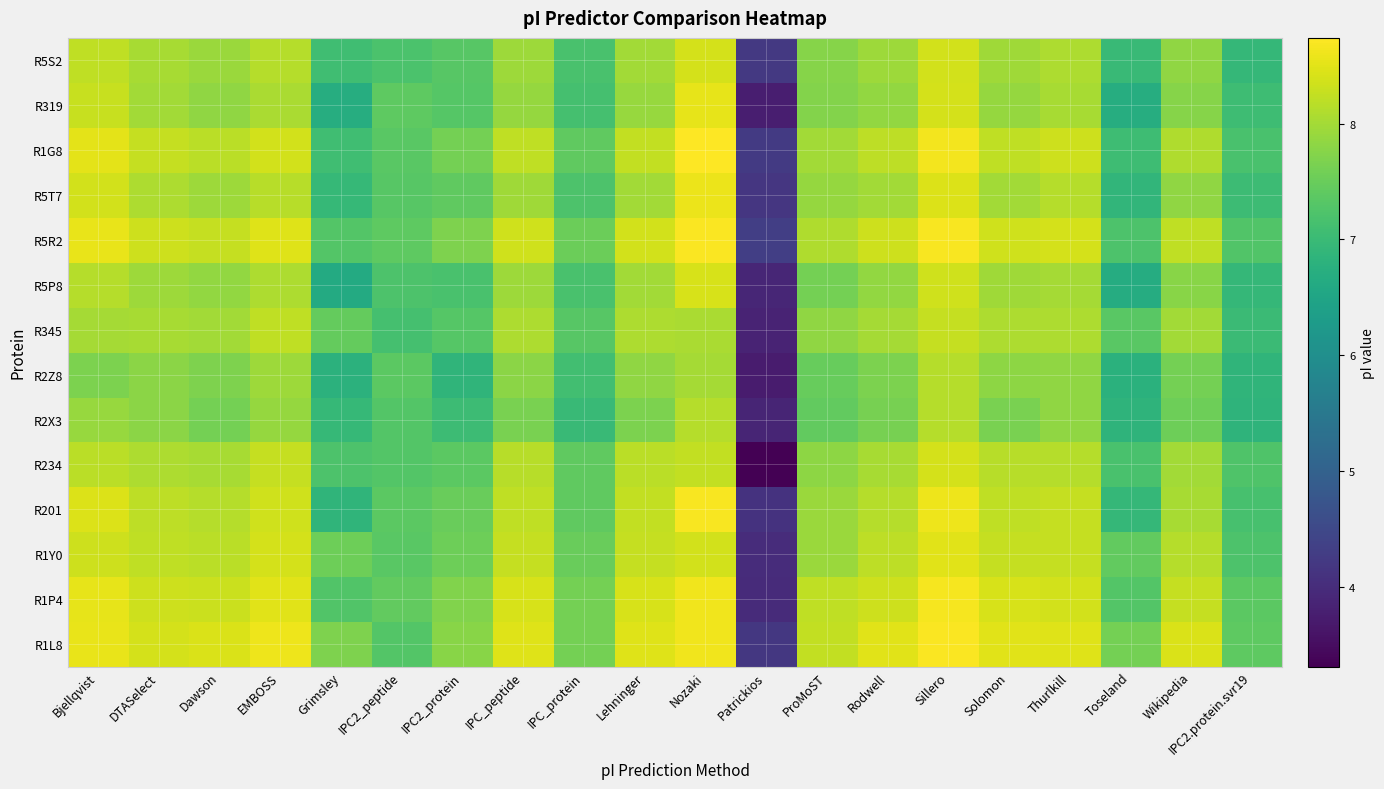

Which category has the highest value across all series?

Nozaki